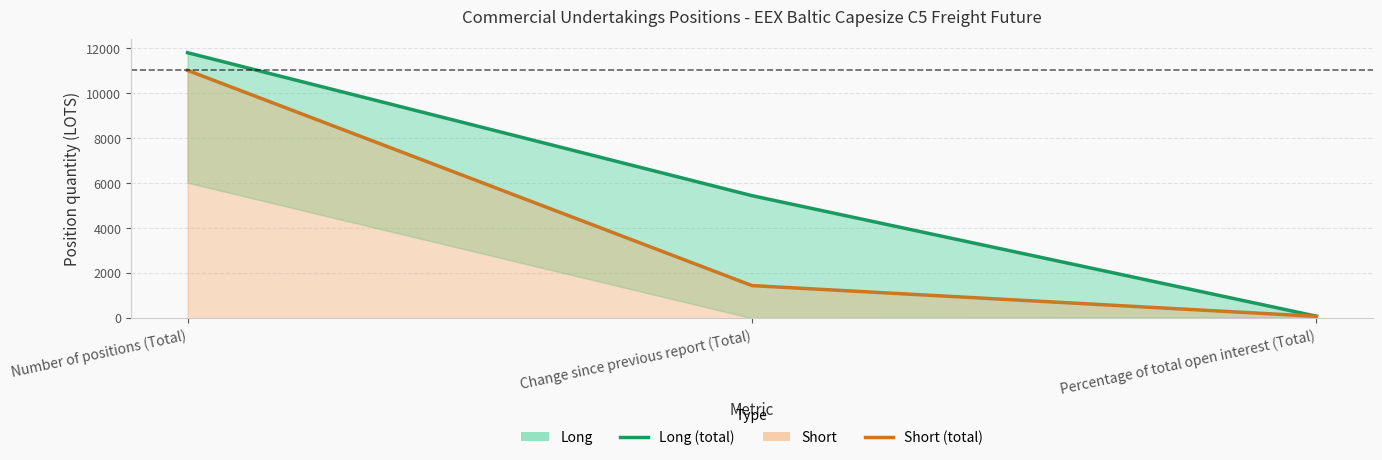

Is it true that Short (total) equals 11025.0 at Number of positions (Total)?

True